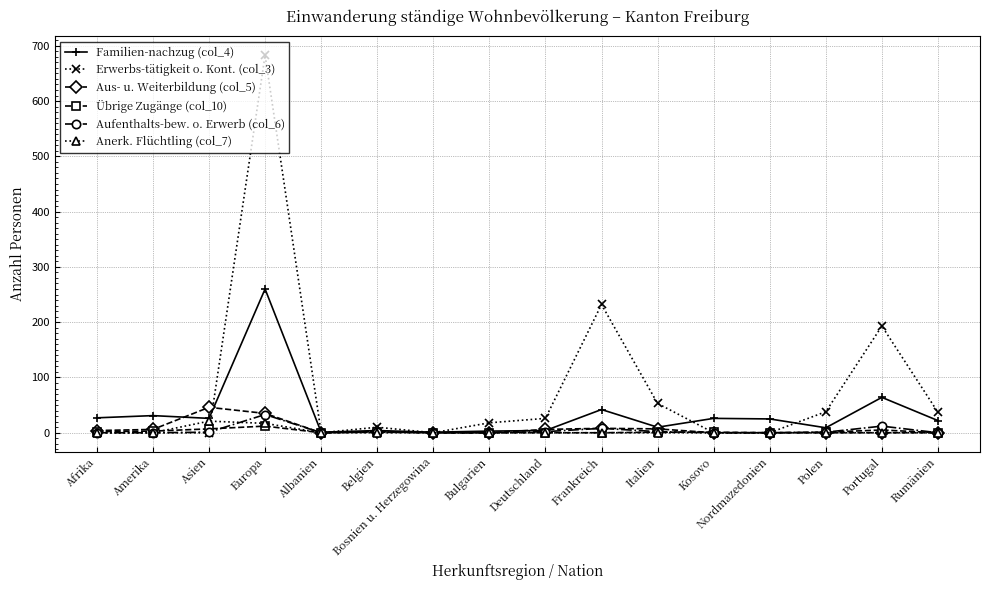

What is the value of the Familien-nachzug (col_4) point at the 15th from the left?

64